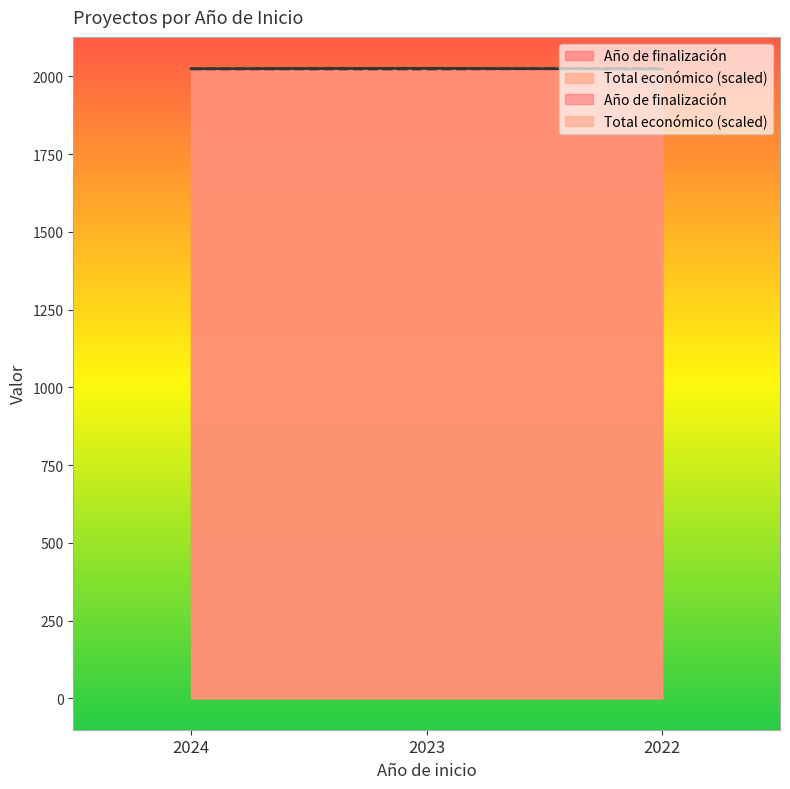

At how many categories does at least one series exceed 2024?

3